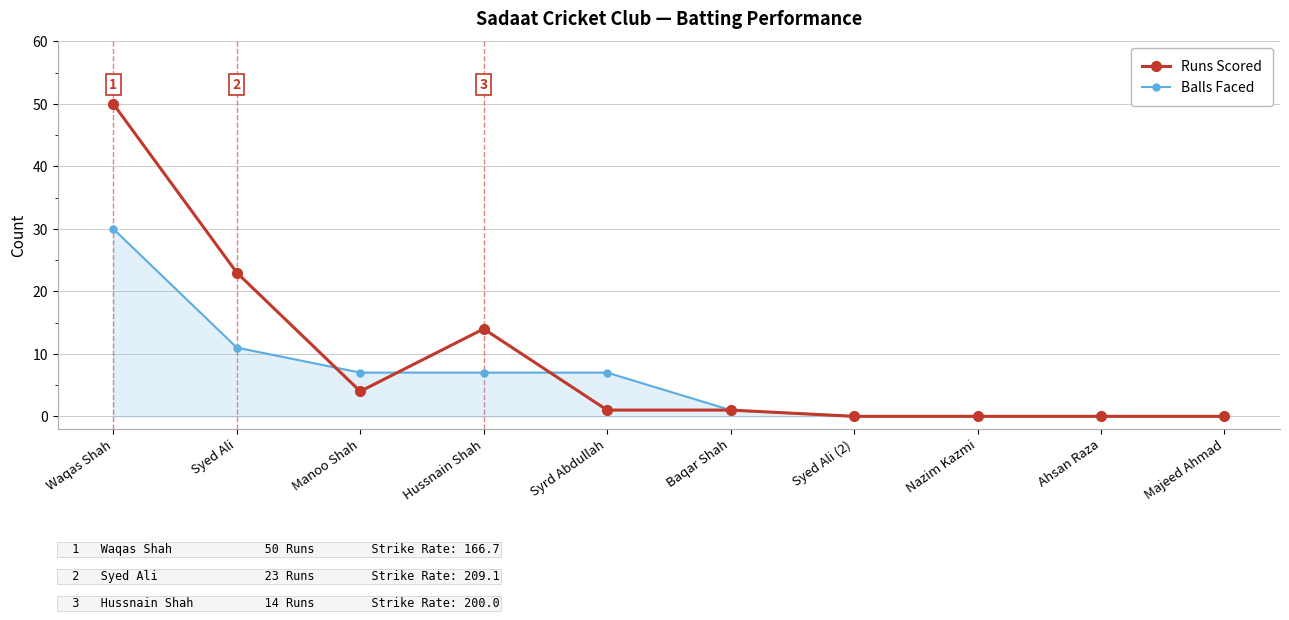

What is the label of the 2nd point from the right?

Ahsan Raza